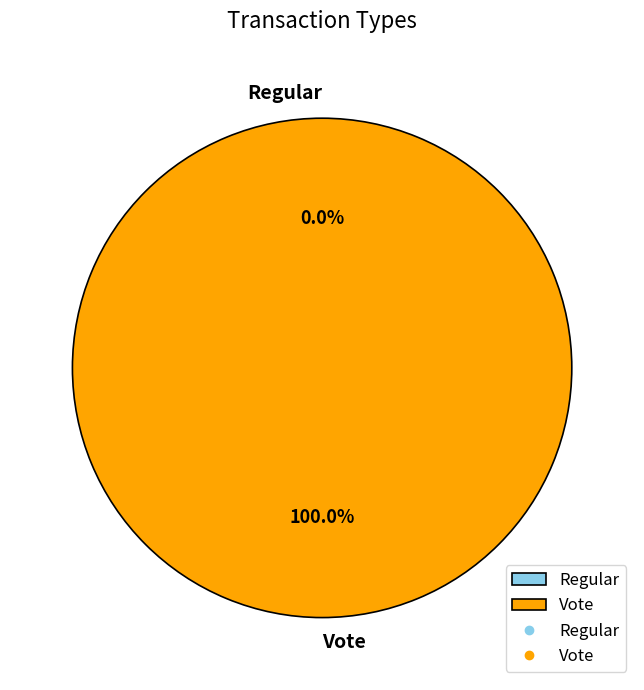

Count the number of slices in the pie.

2